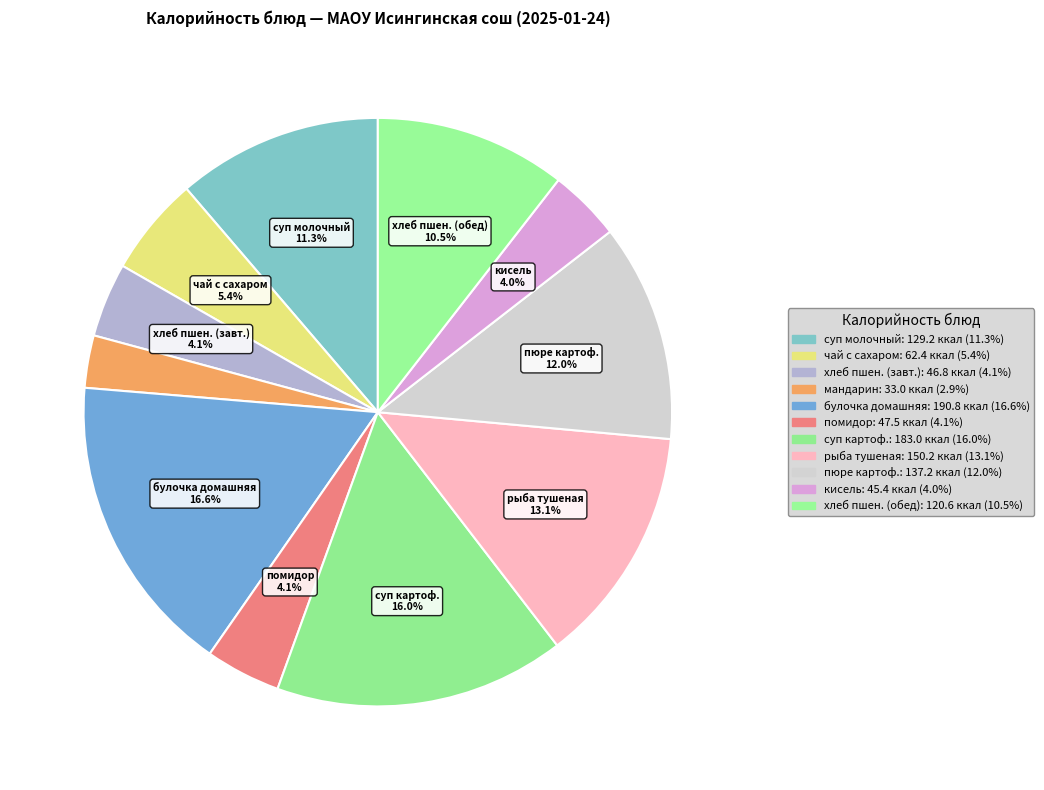

How many segments does this pie chart have?

11